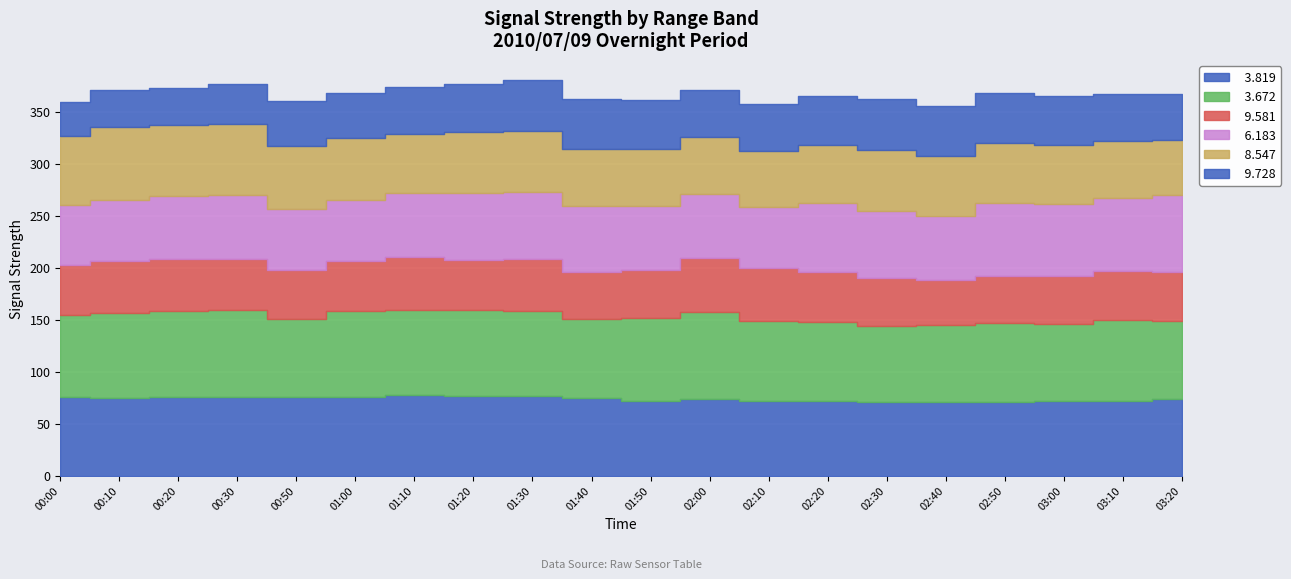

Count the number of categories in the chart.

20